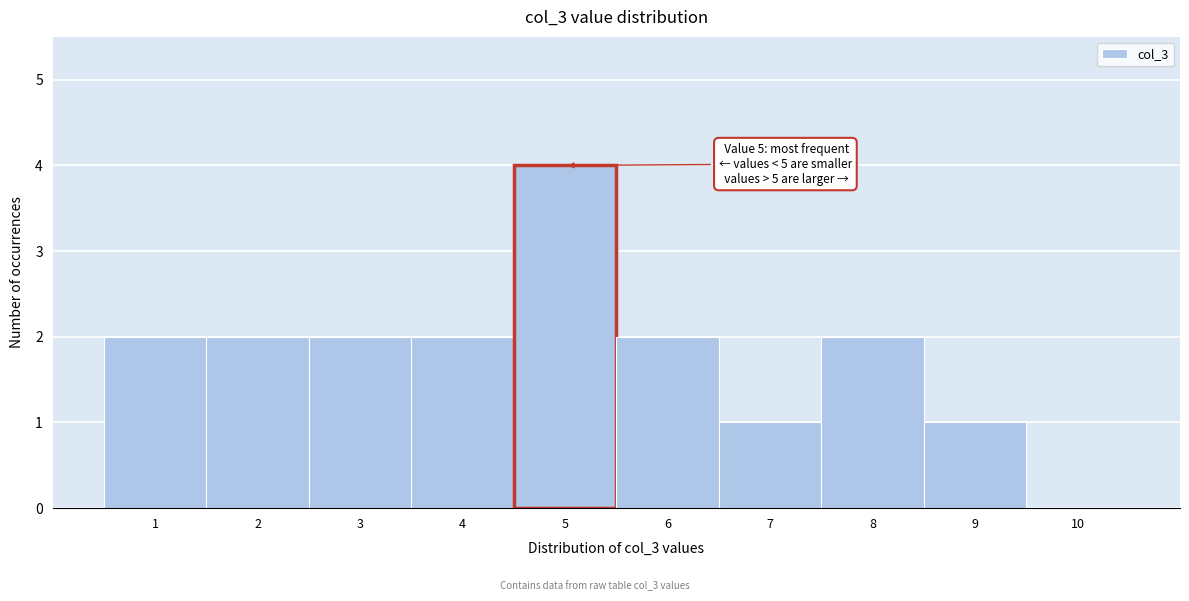

Which range on the x-axis has the tallest bar?

4.5 to 5.5